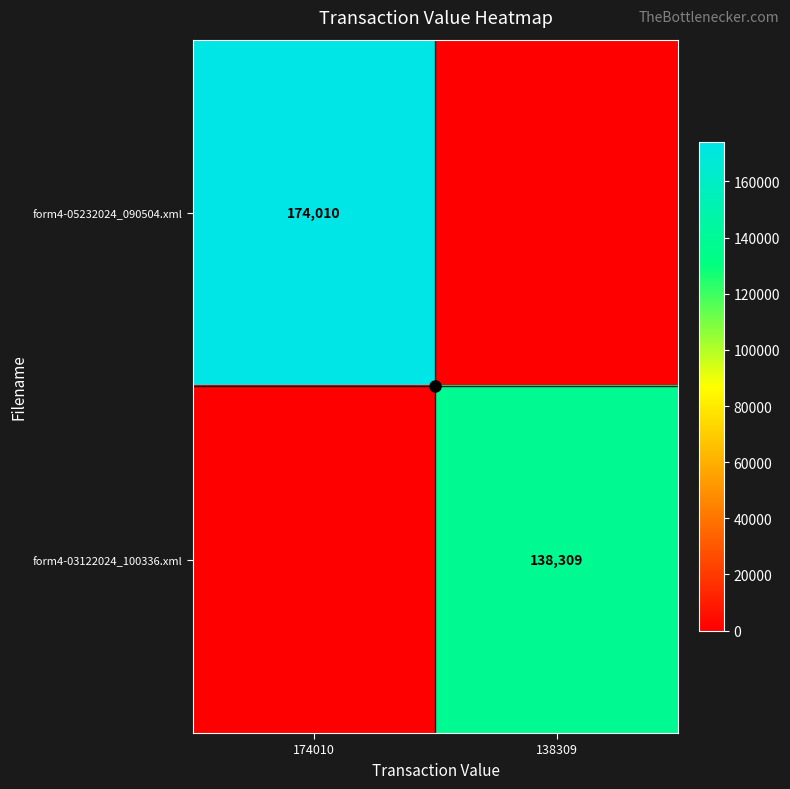

Rank the categories by form4-03122024_100336.xml value from highest to lowest.

138309, 174010